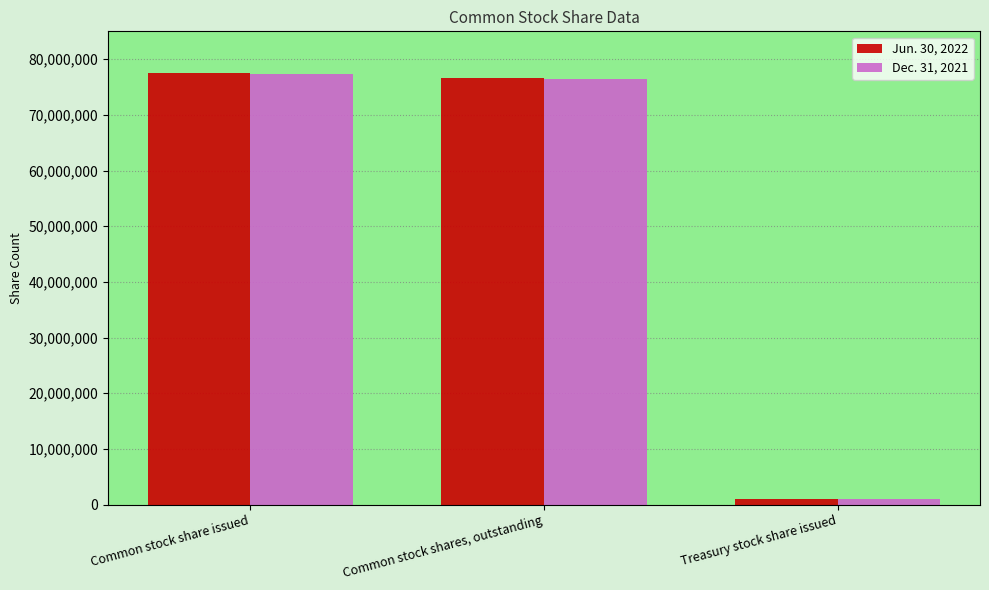

Reading left to right, transcribe all the data shown in this chart.

Jun. 30, 2022: Common stock share issued=77451087	Common stock shares, outstanding=76537568	Treasury stock share issued=913519
Dec. 31, 2021: Common stock share issued=77360806	Common stock shares, outstanding=76447287	Treasury stock share issued=913519